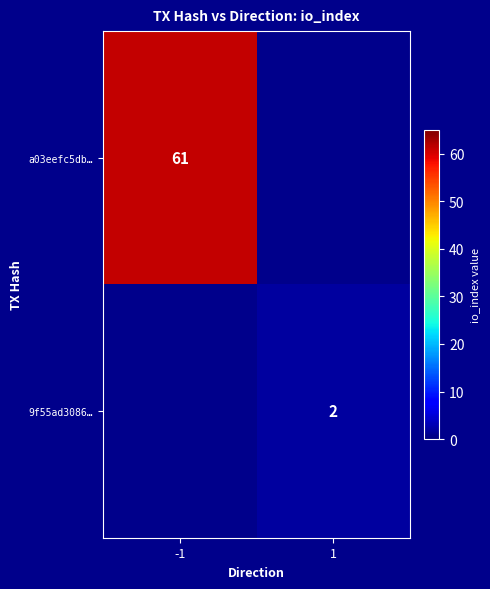

Is it true that 9f55ad3086… equals 1 at 1?

False